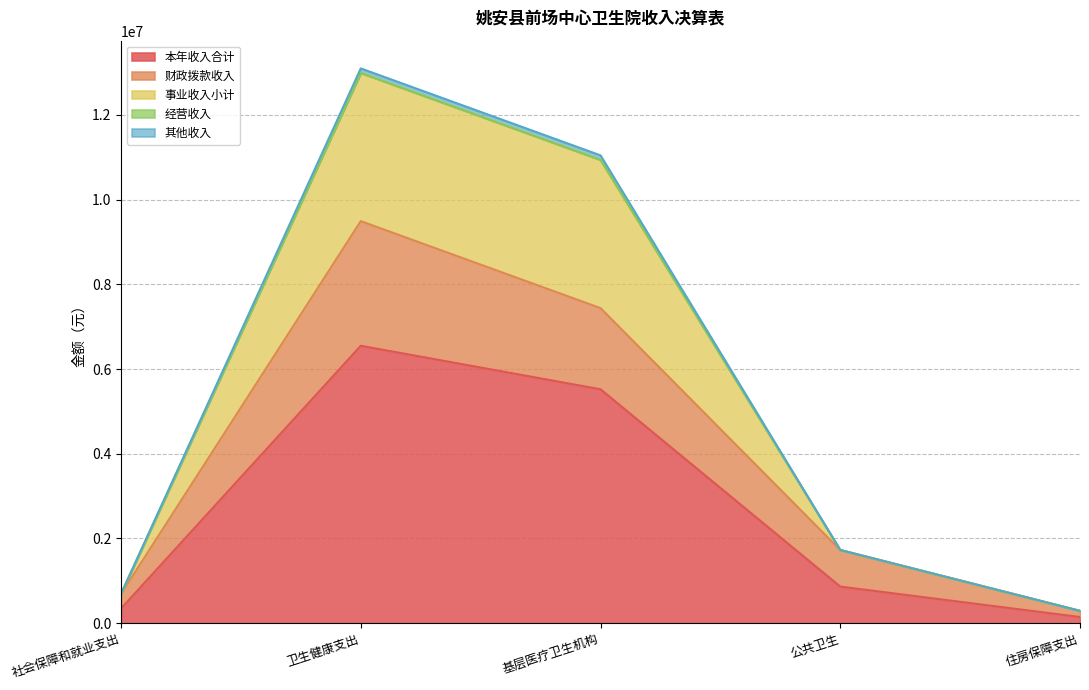

Does the chart have visible grid lines?

Yes